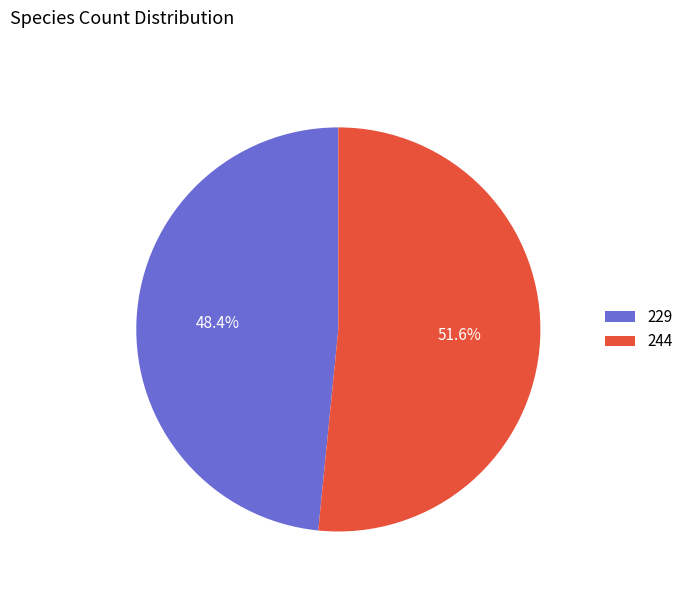

To the nearest percent, what is the difference between the 229 and 244 slice percentages?

3%